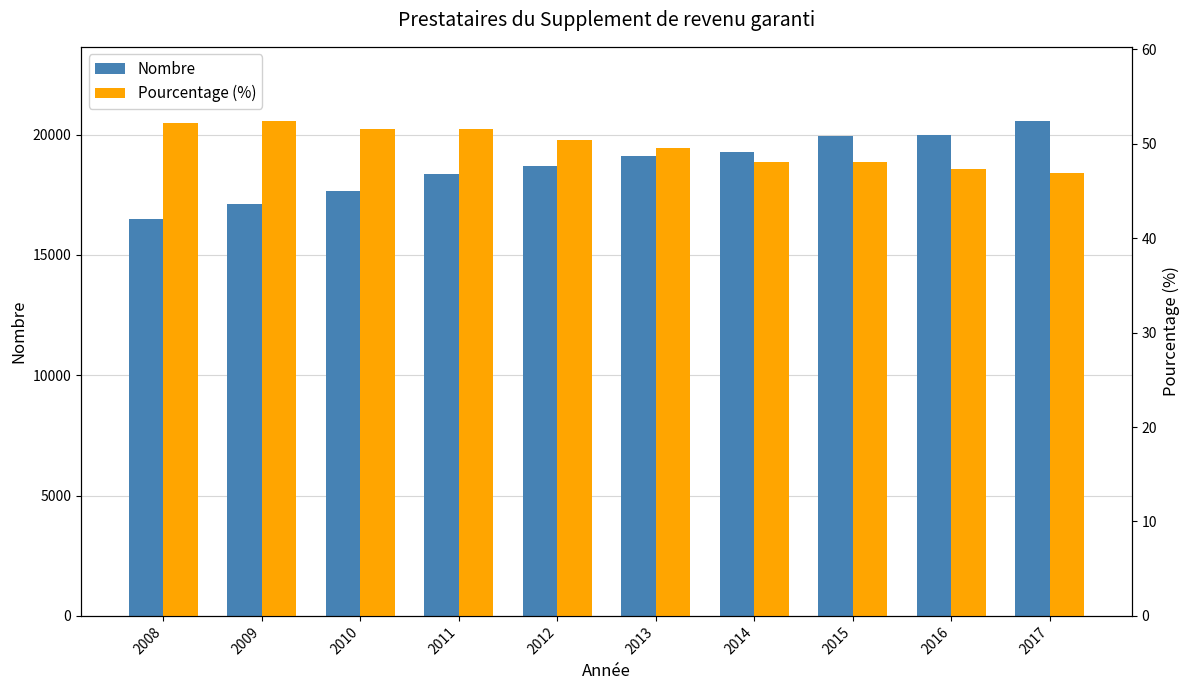

Reading right to left, what are all the values shown in this chart?

Nombre: 2017=20560.0	2016=20001.0	2015=19953.0	2014=19261.0	2013=19126.0	2012=18677.0	2011=18346.0	2010=17651.0	2009=17129.0	2008=16488.0
Pourcentage (%): 2017=46.9	2016=47.4	2015=48.1	2014=48.1	2013=49.6	2012=50.5	2011=51.5	2010=51.5	2009=52.4	2008=52.2